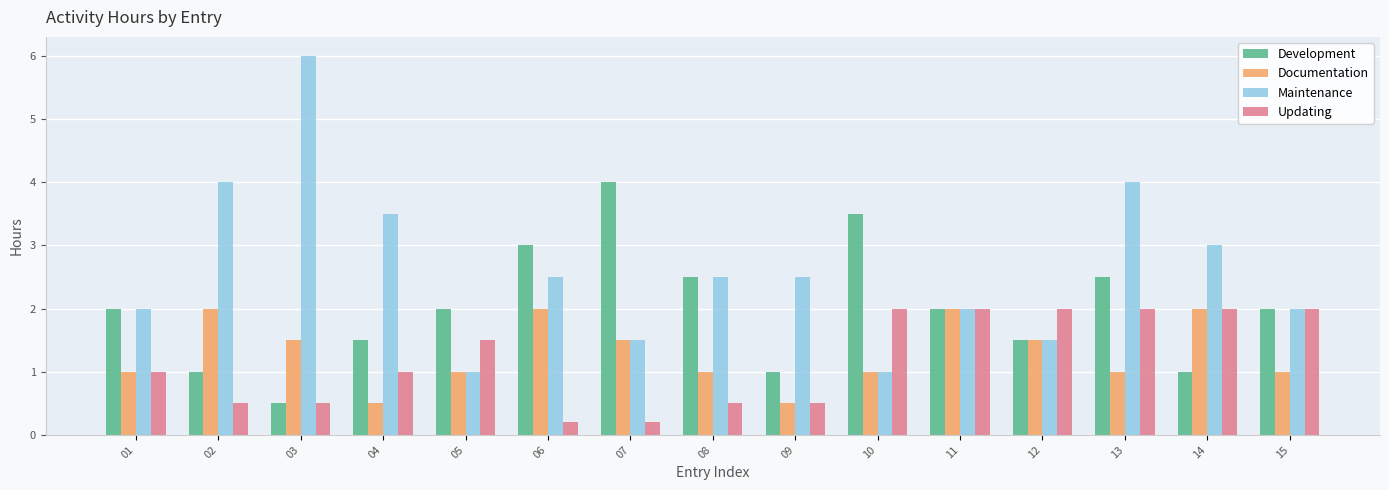

What is the average value of the Documentation series?

1.3